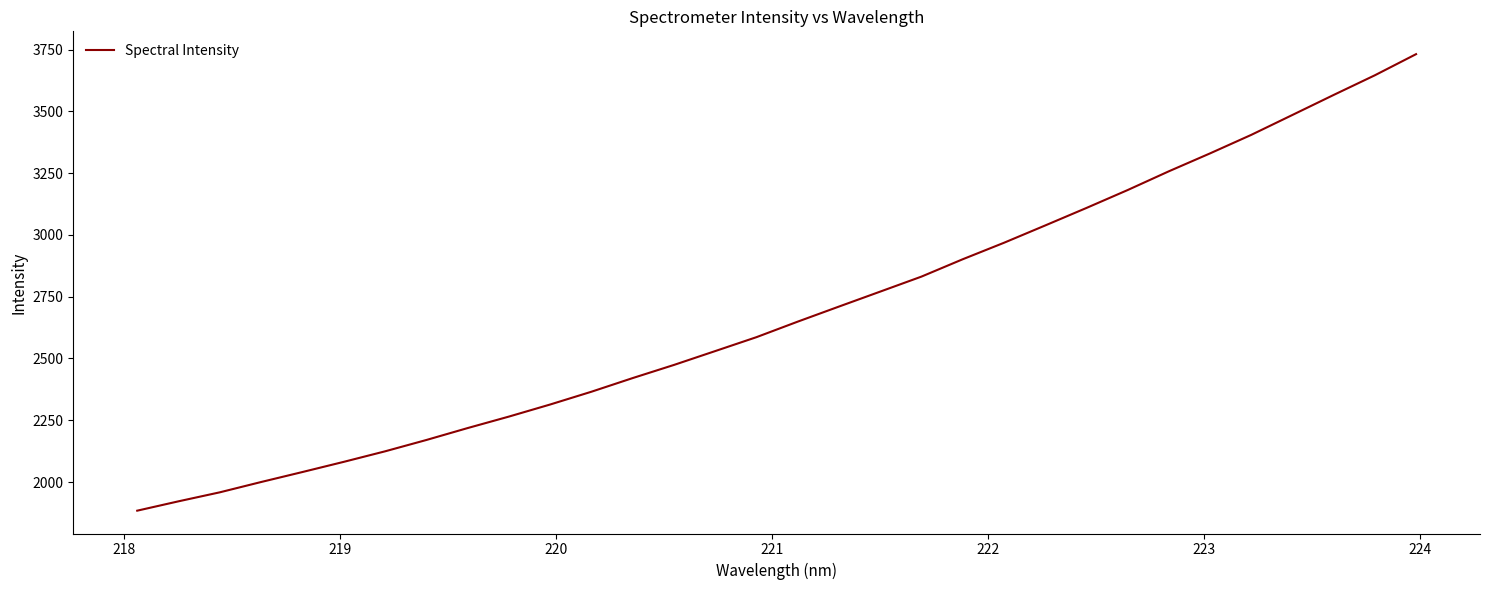

What is the maximum value shown in the chart?

3731.2